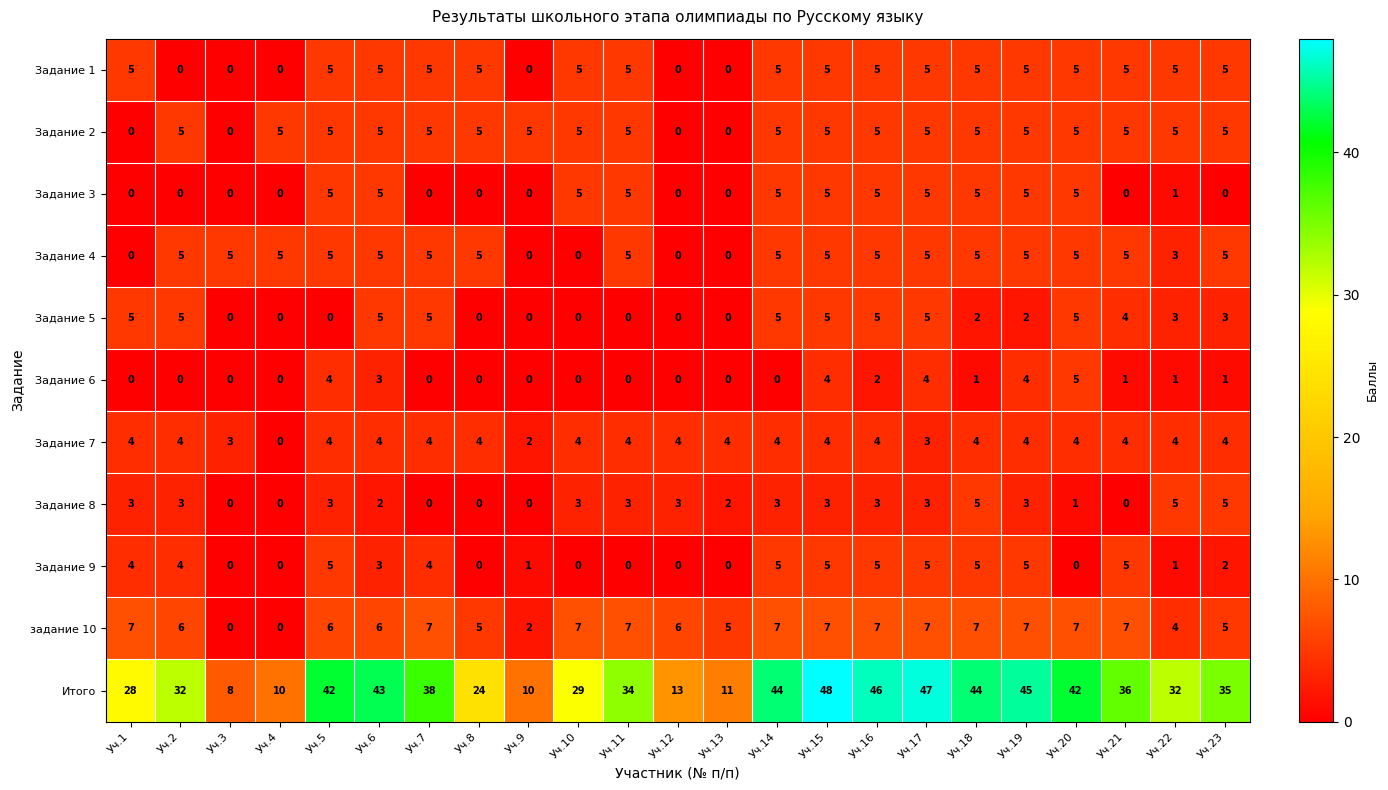

The value of Задание 3 at Уч.3 is -3. True or false?

False